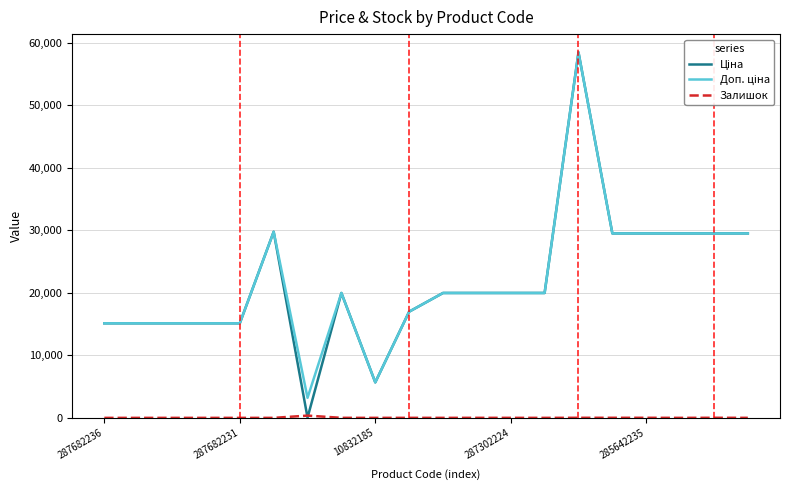

What is the greatest value displayed?

58426.5